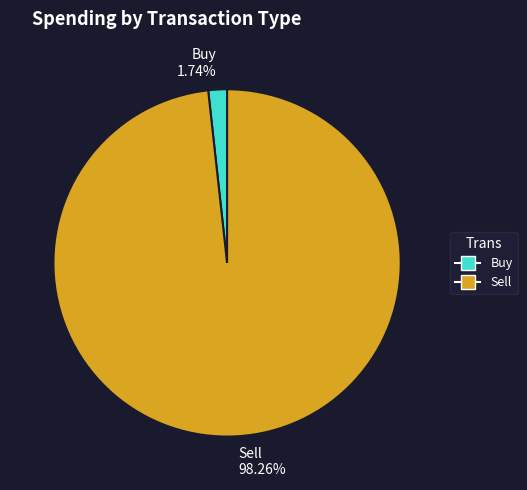

How many slices are in this pie chart?

2